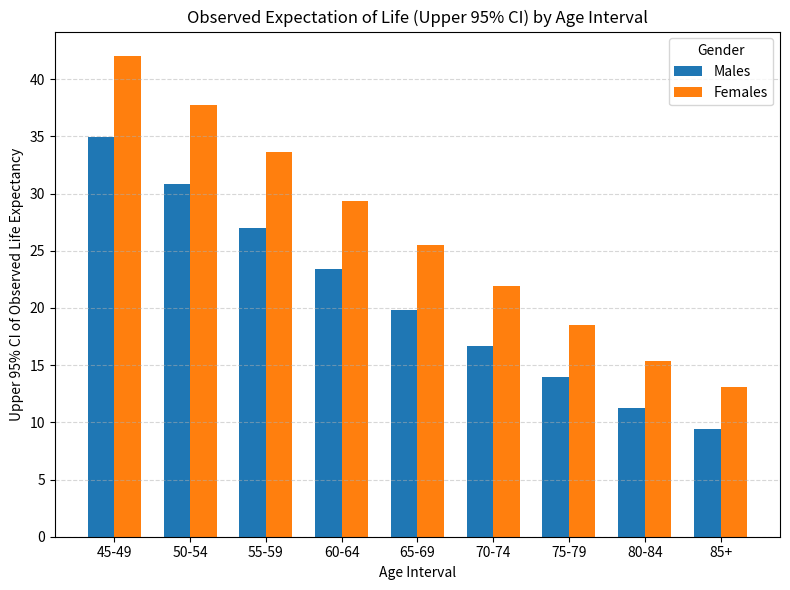

What is the difference between the maximum and second lowest values in the Females series?

26.7